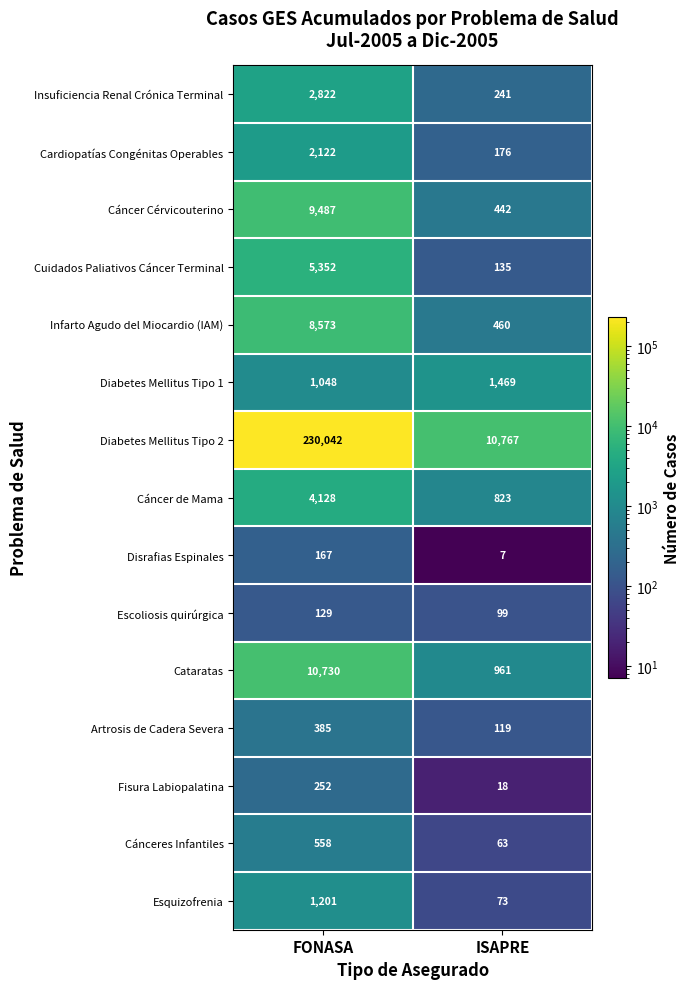

The value of Infarto Agudo del Miocardio (IAM) at FONASA is 12308. True or false?

False